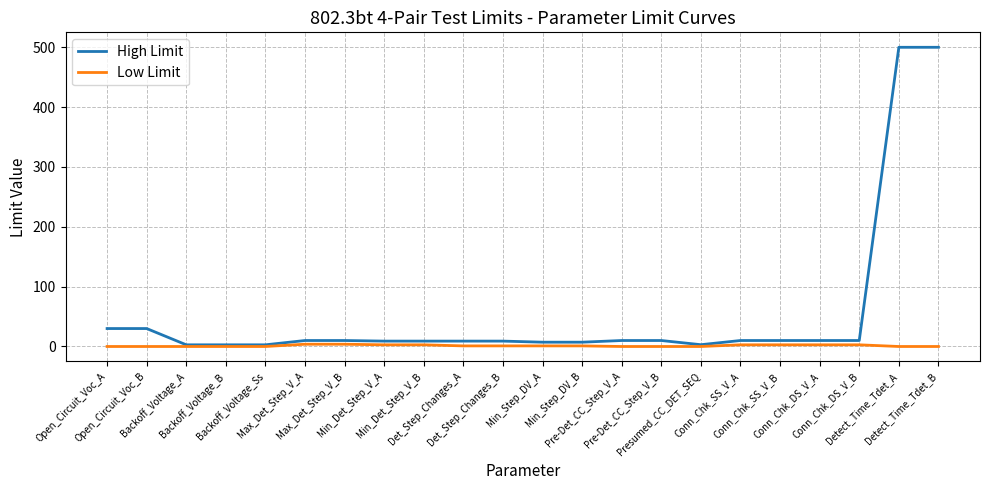

List the series in order of their peak value, highest first.

High Limit, Low Limit